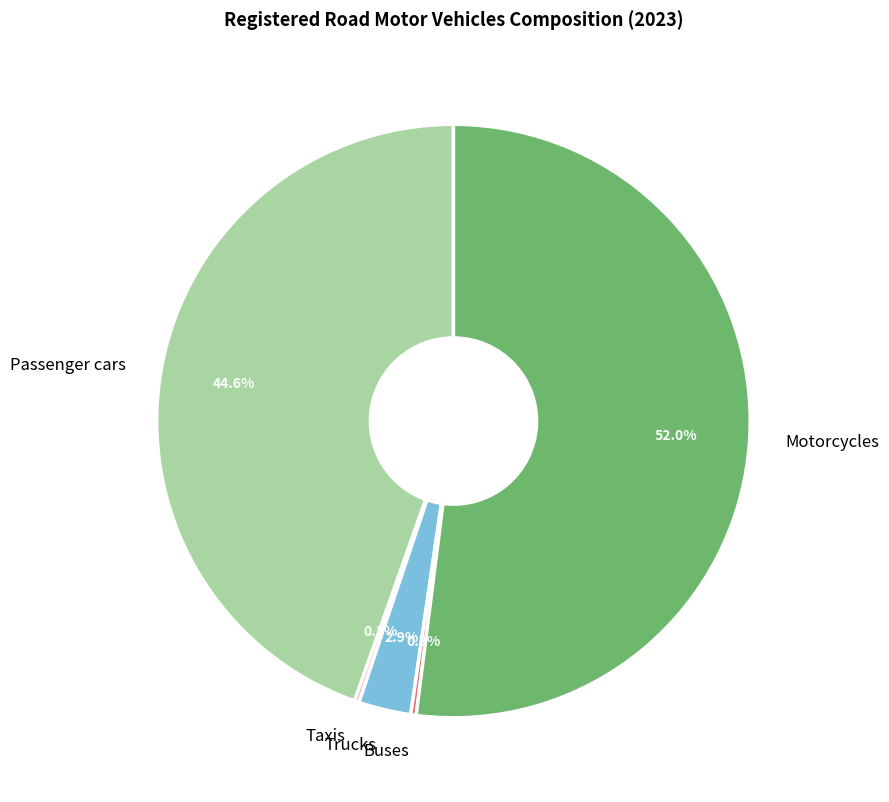

To the nearest percent, what is the difference between the Trucks and Passenger cars slice percentages?

42%